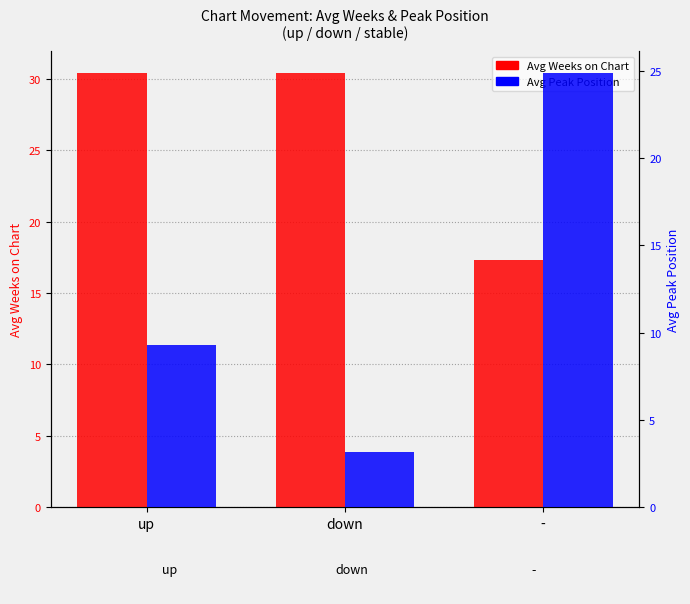

At -, list the series in order from smallest to largest.

Avg Weeks on Chart, Avg Peak Position